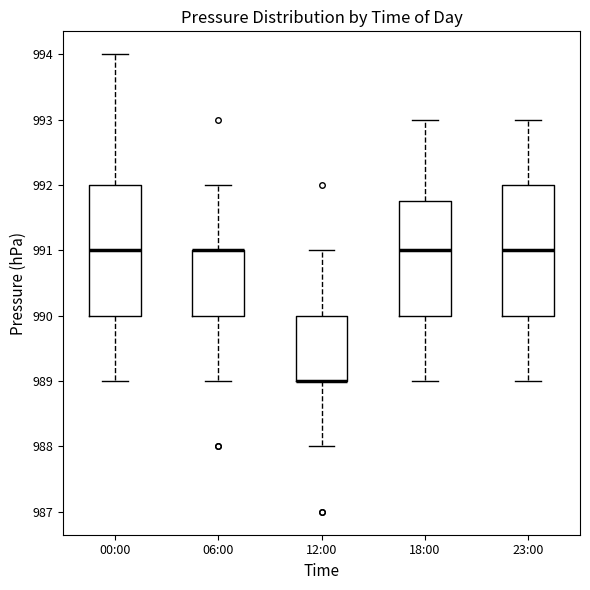

Where does the upper whisker of the box for 12:00 end on the y-axis? The values are not printed on the chart, so give them approximately, as read against the axis.

991.0